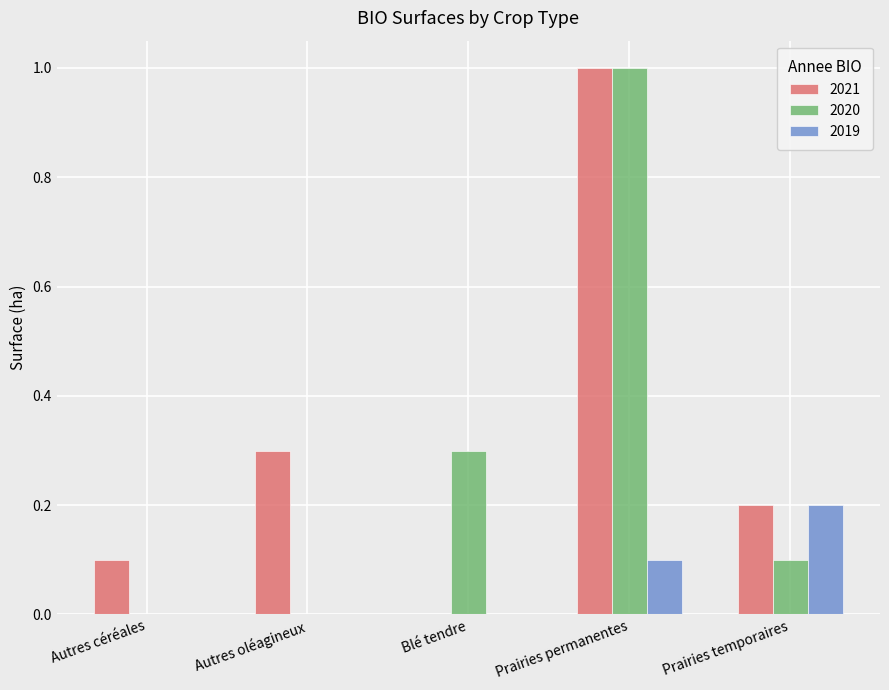

What is the total value across all series at Prairies permanentes?

2.1